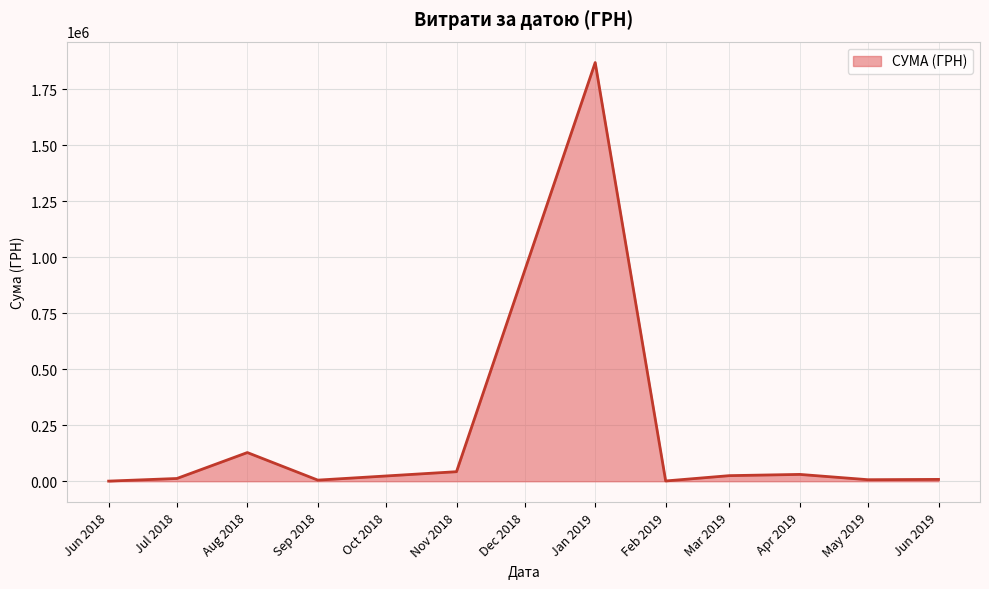

What is the maximum value shown in the chart?

1868155.4